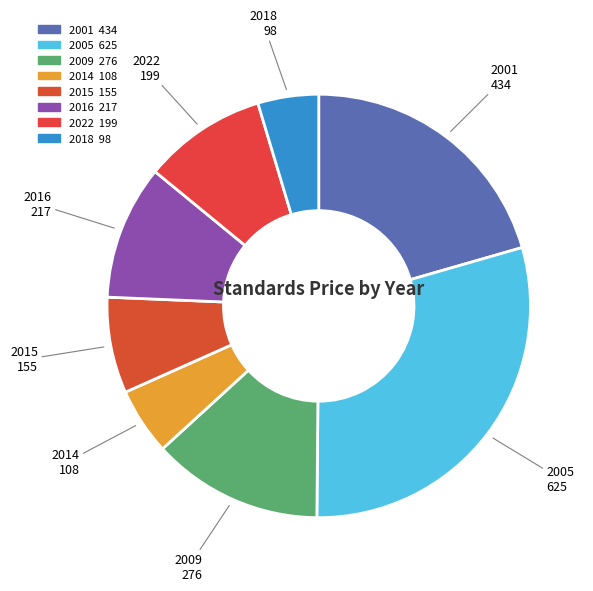

Which category has the biggest portion of the pie?

2005